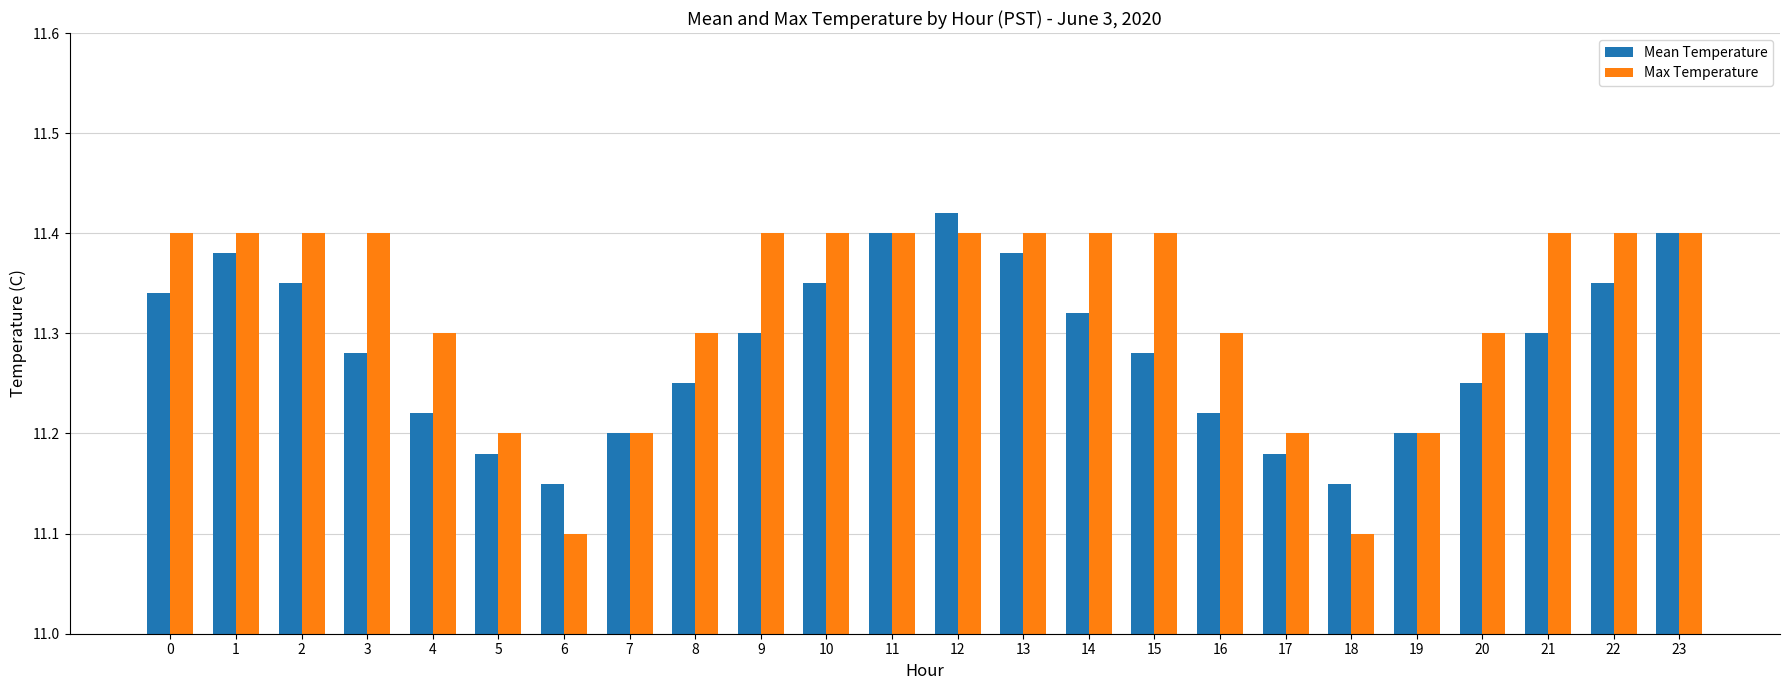

How many Mean Temperature values are between 11 and 12?

24